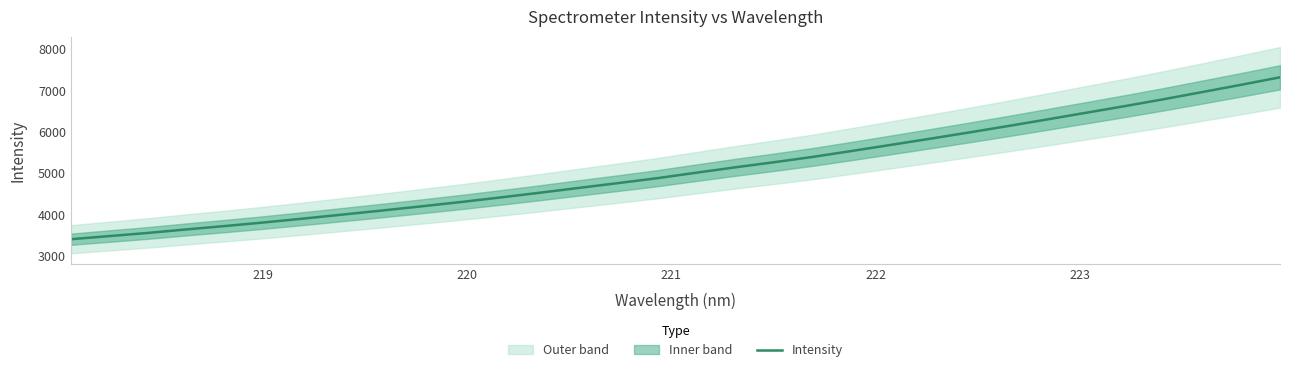

What is the lowest value of the Intensity series?

3401.9